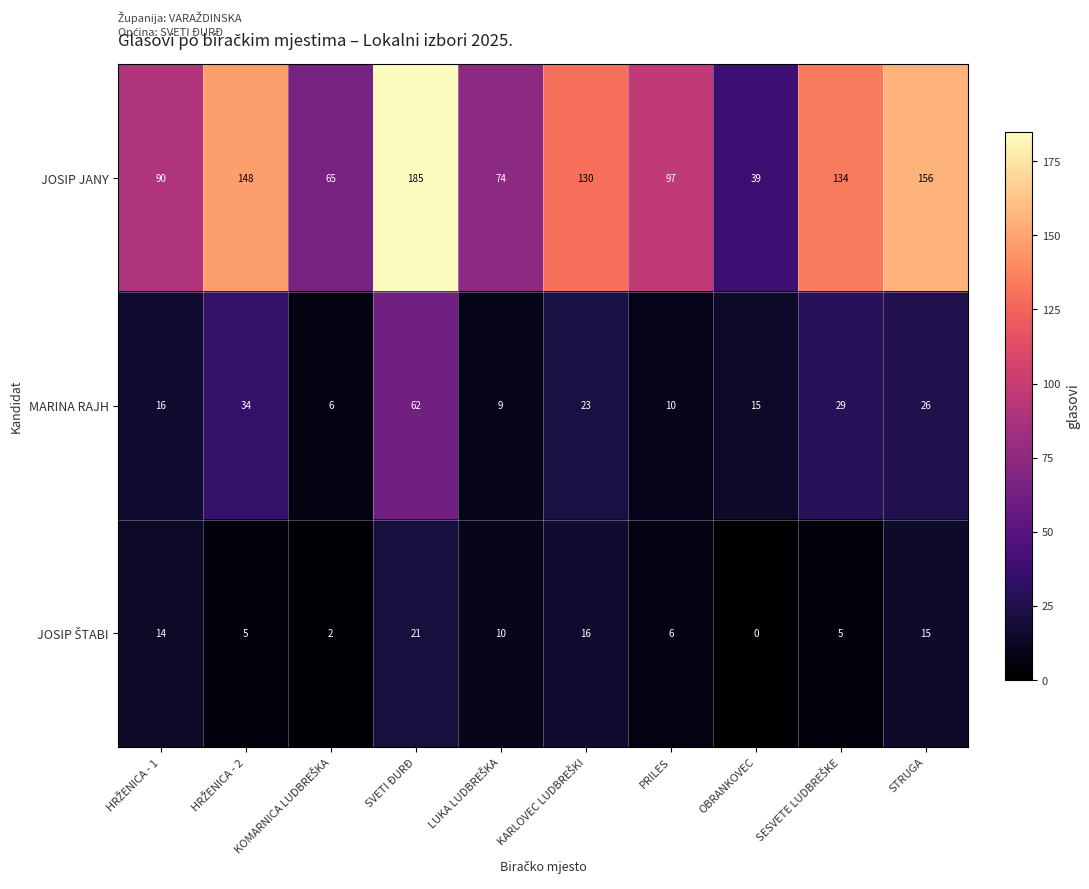

At which category is the sum across all series the highest?

SVETI ĐURĐ